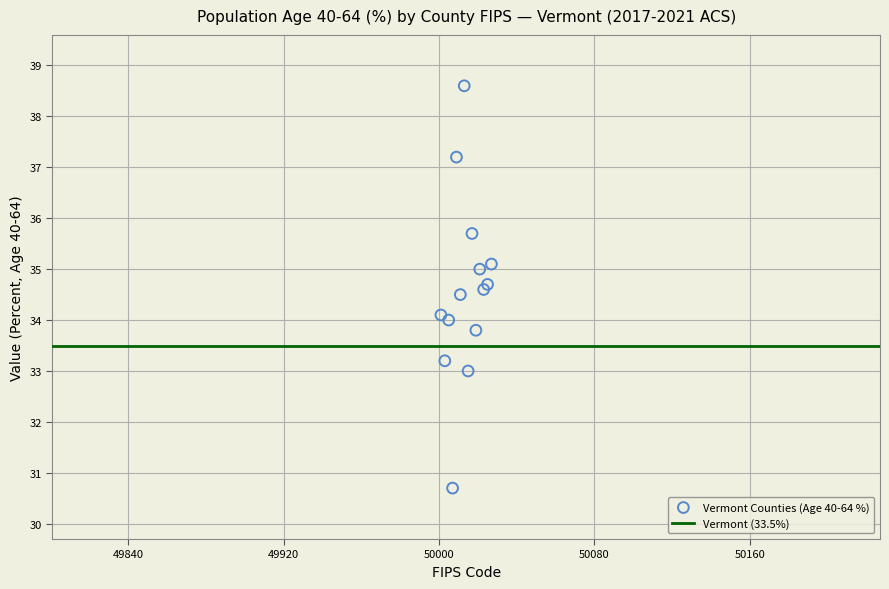

What is the range of X values (max minus min)?

26.0